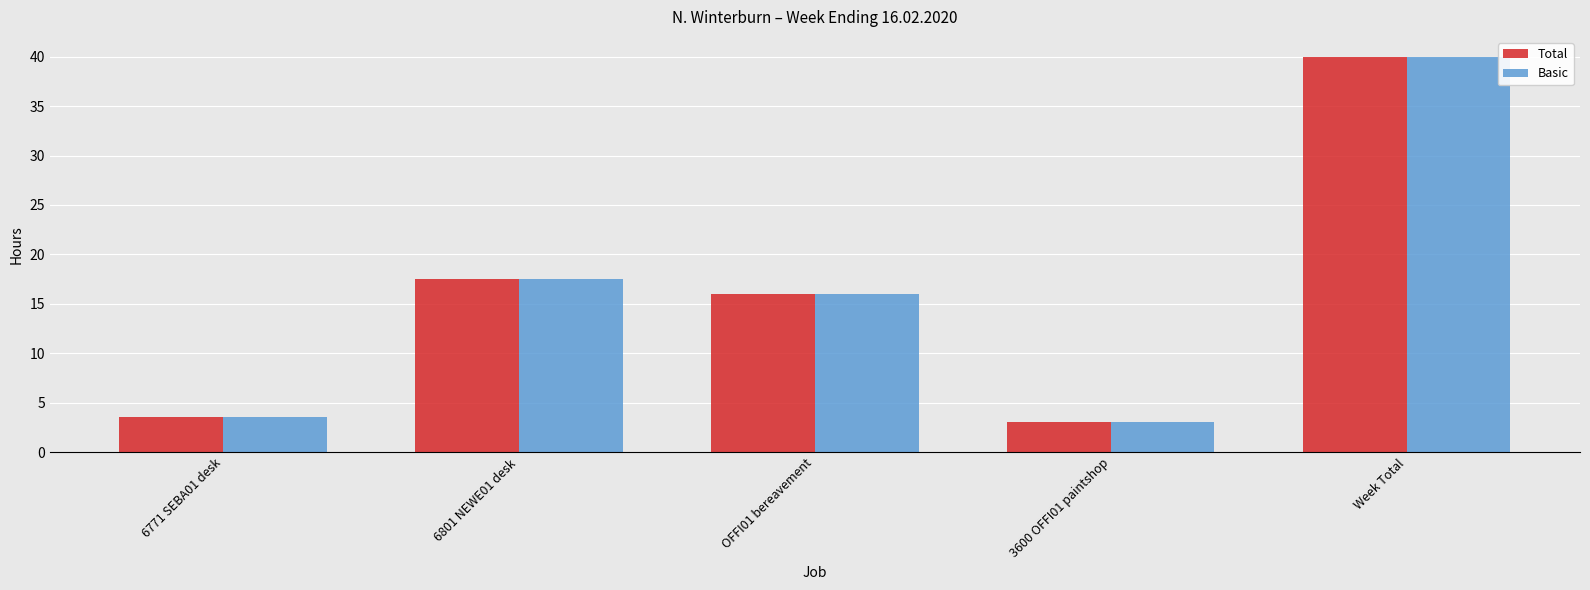

What is the value of the Basic bar at the 4th from the left?

3.0